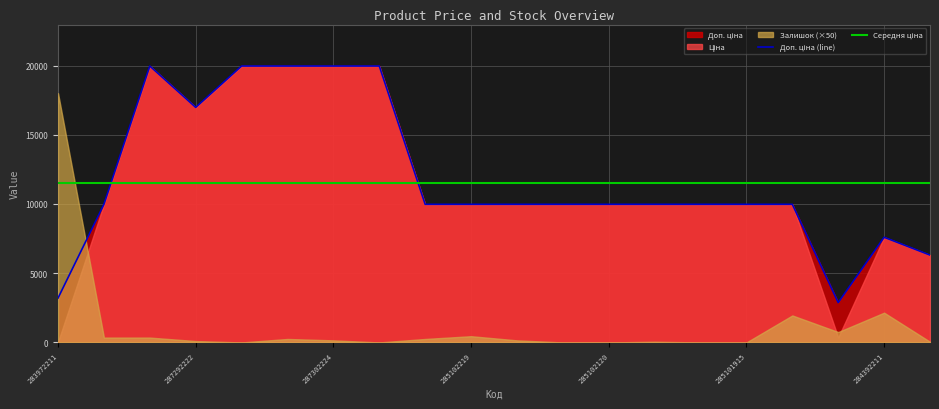

True or false: Середня ціна has a value of 11542.2 at 285101915.

True